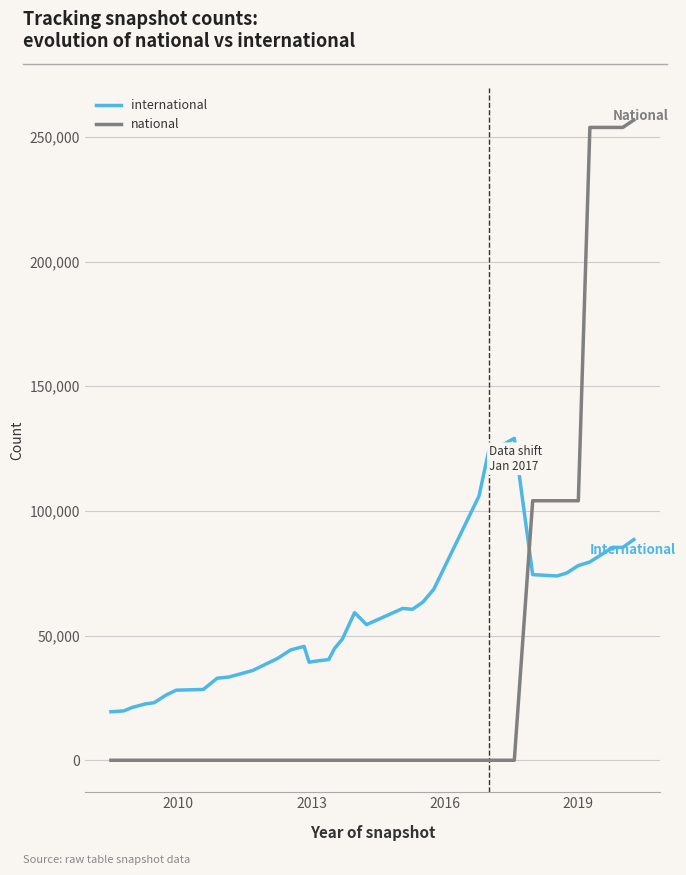

True or false: national and international cross at least once.

True